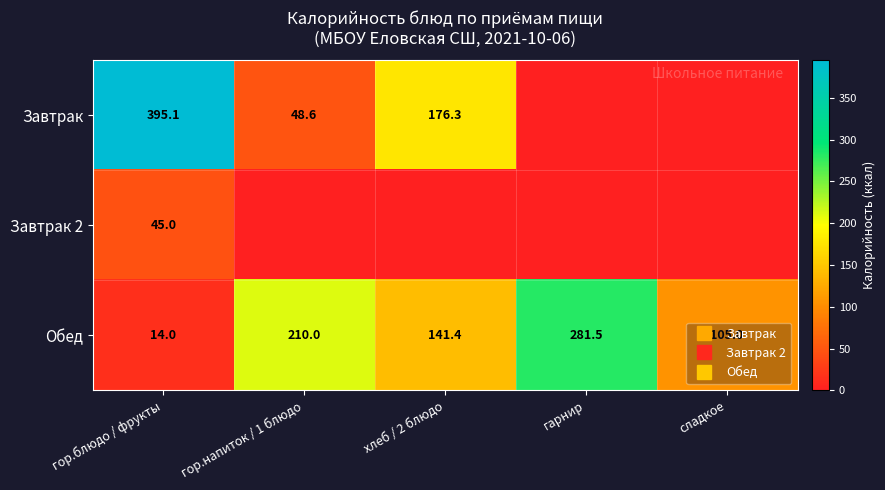

Which series has the widest spread of values?

Завтрак